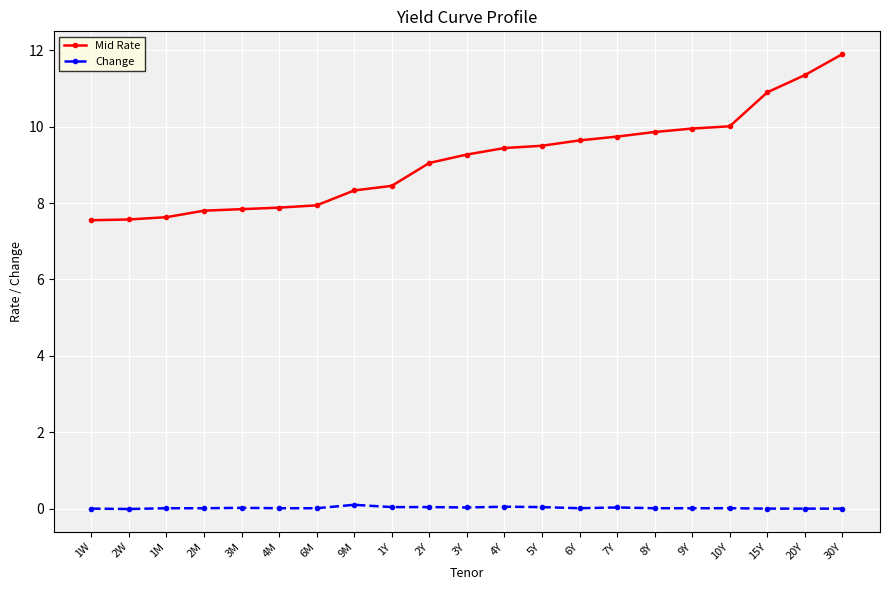

What is the difference between the Mid Rate values at 9Y and 8Y?

0.1